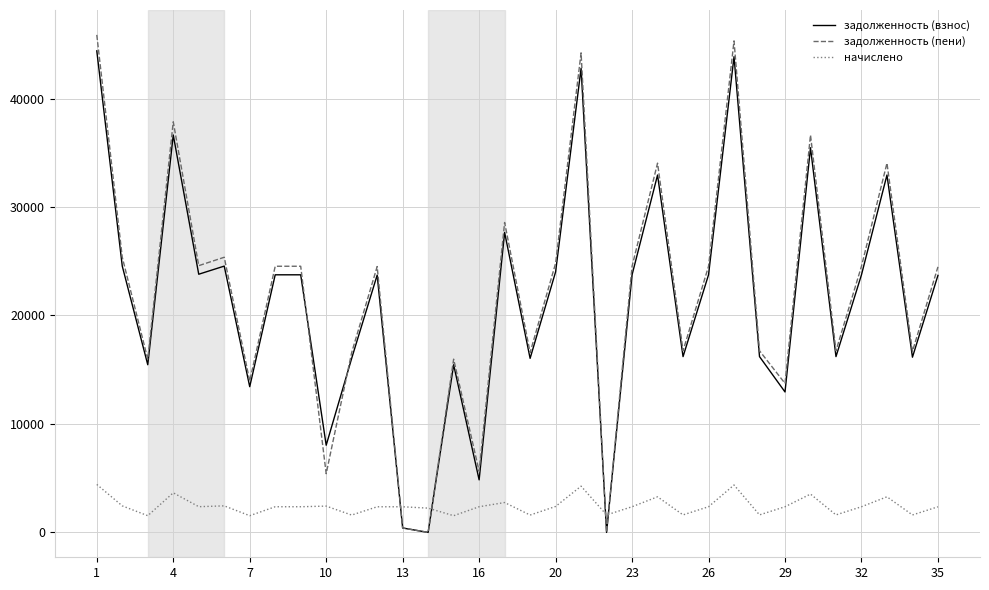

What is the greatest value displayed?

45865.8